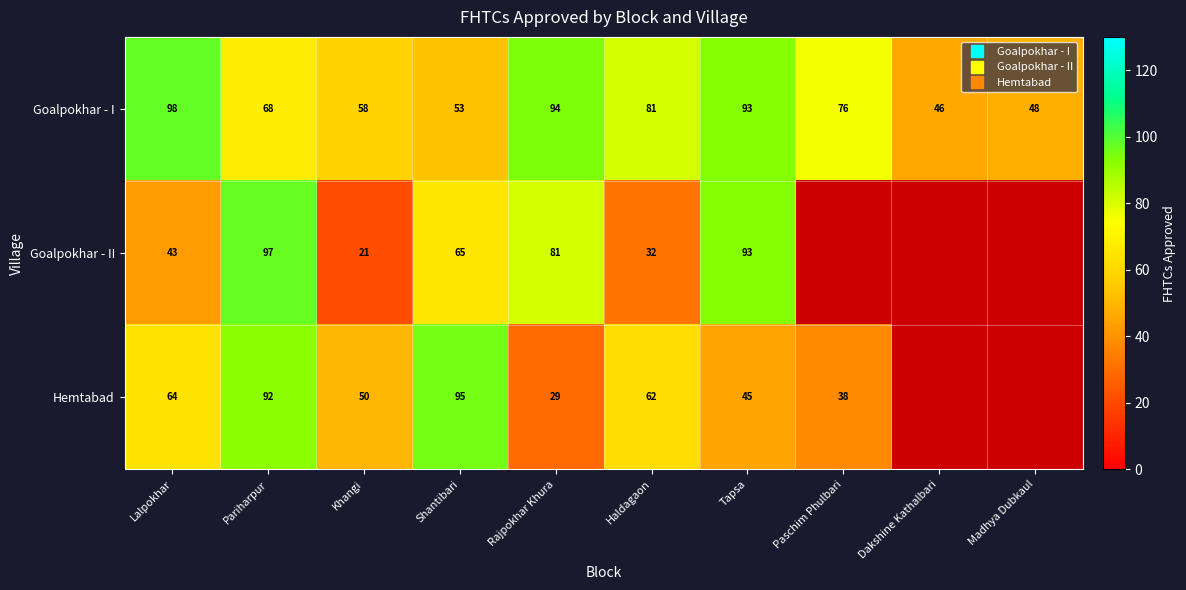

At which label does Goalpokhar - I first exceed 76?

Lalpokhar